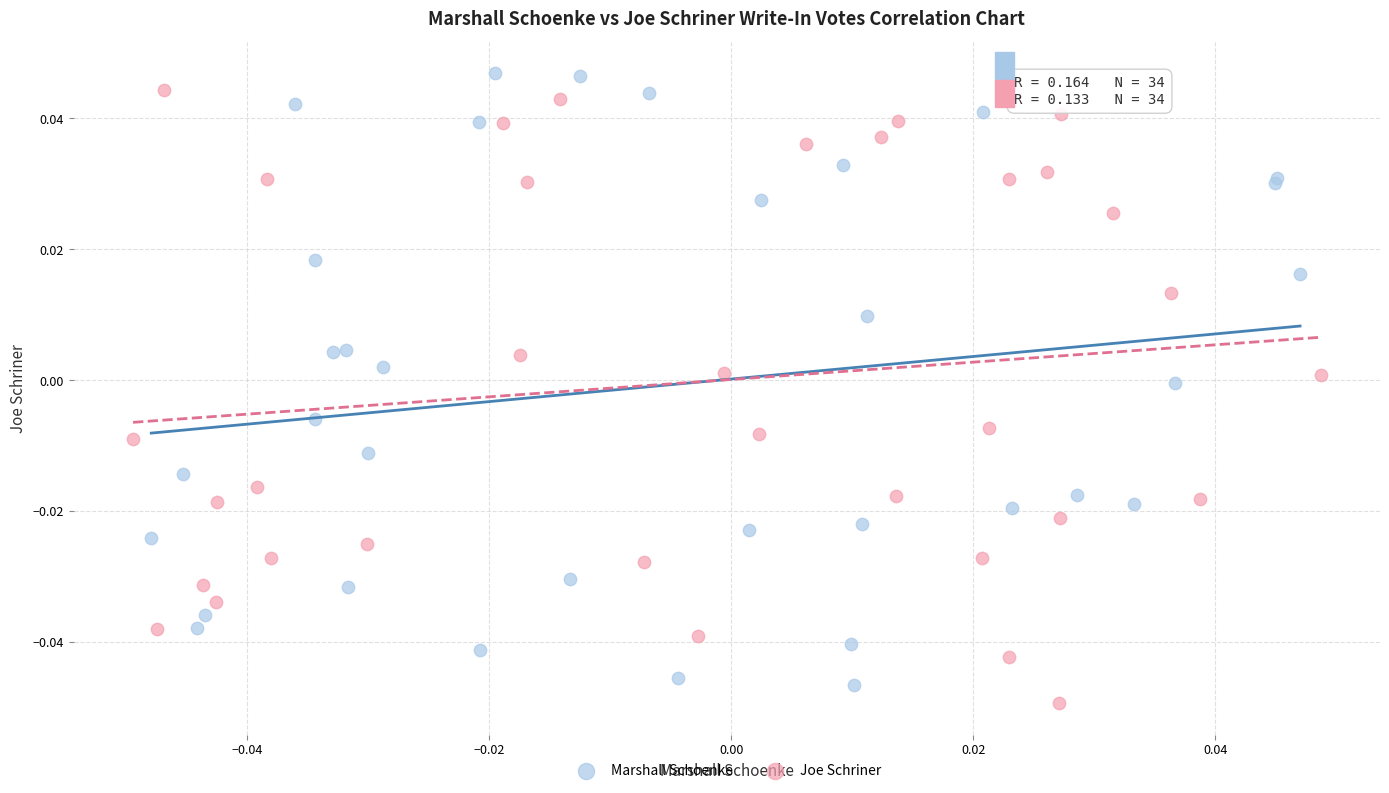

What are all the series names shown in the legend?

Marshall Schoenke, Joe Schriner